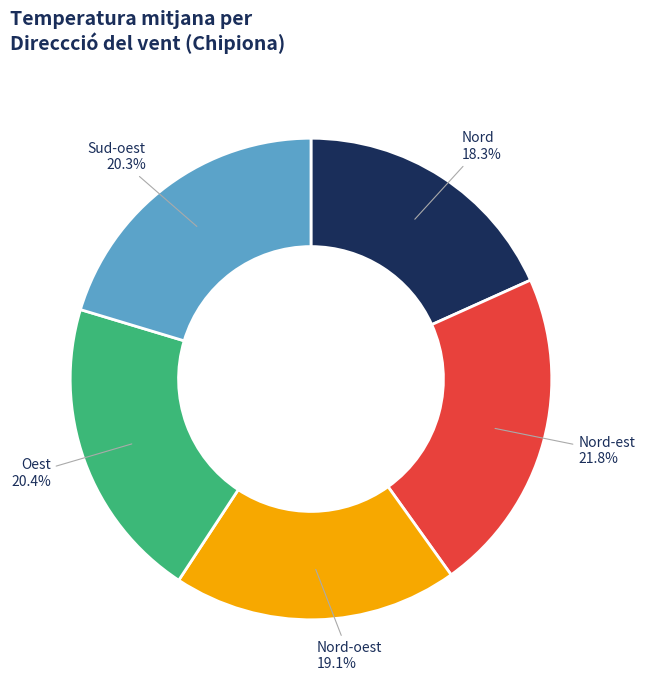

Is there any slice that represents more than half of the pie?

No